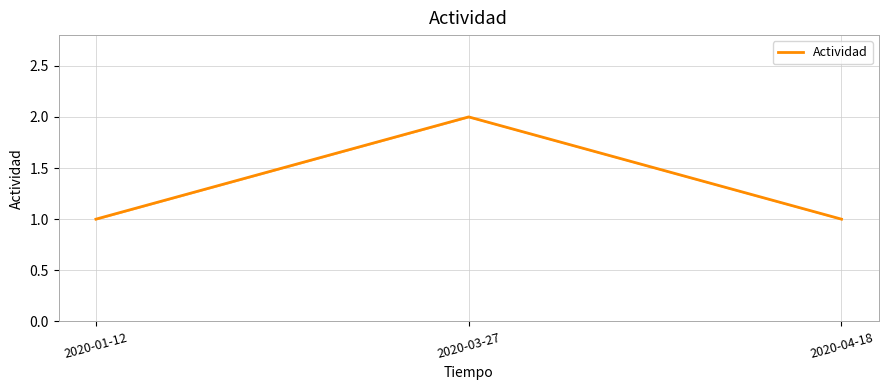

What position from the right is 2020-01-12?

3